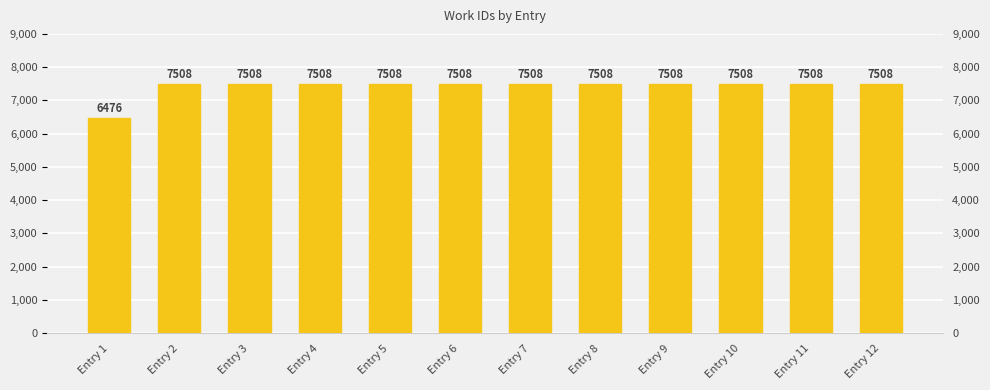

At which category does the chart reach its minimum across all series?

Entry 1